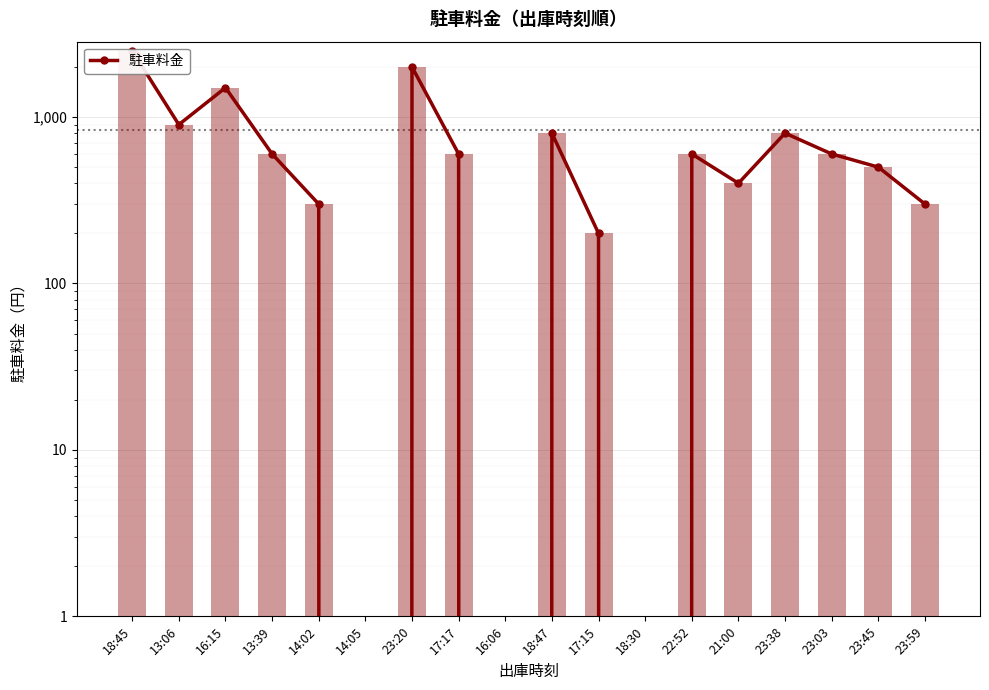

What is the label of the 17th bar from the left?

23:45